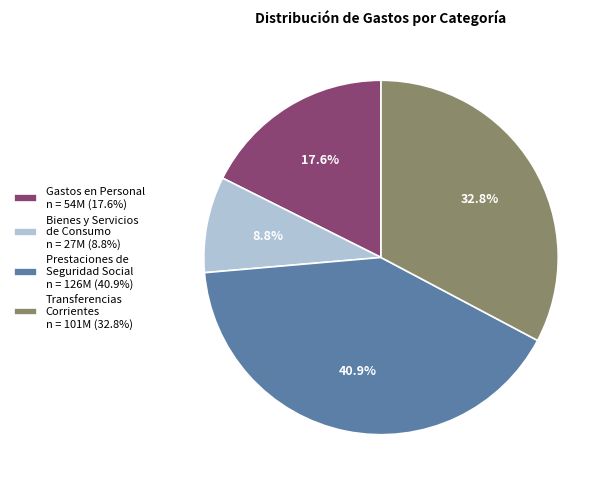

Is there any slice that represents more than half of the pie?

No